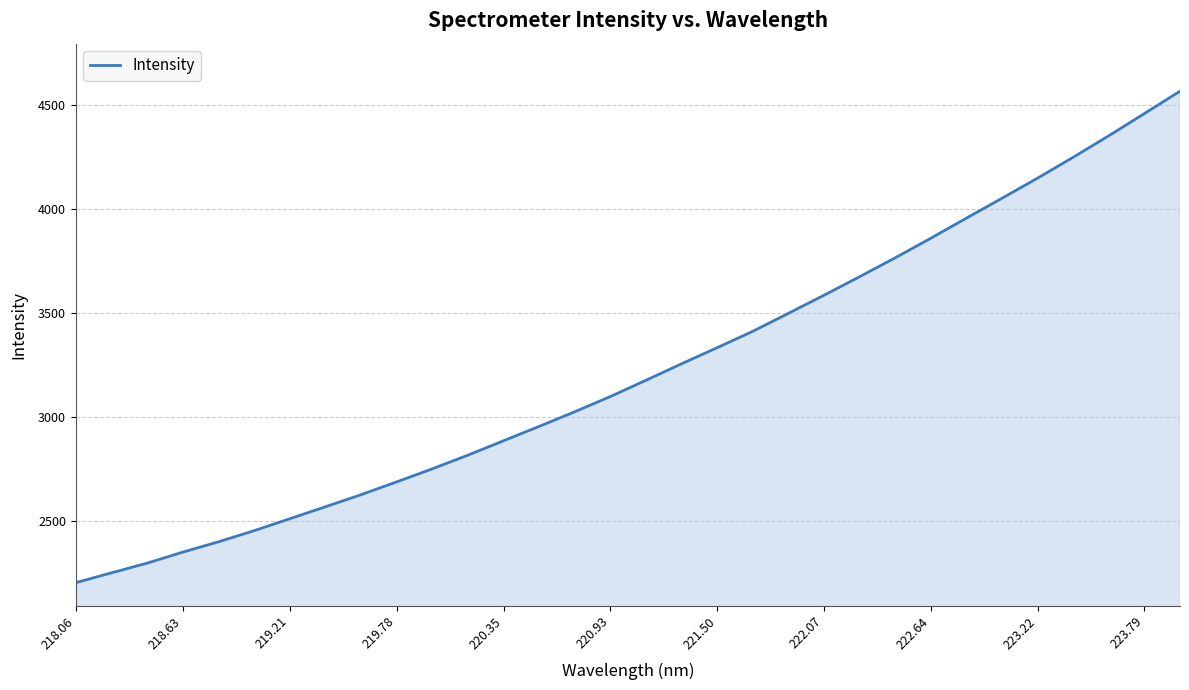

What is the smallest value displayed?

2204.7